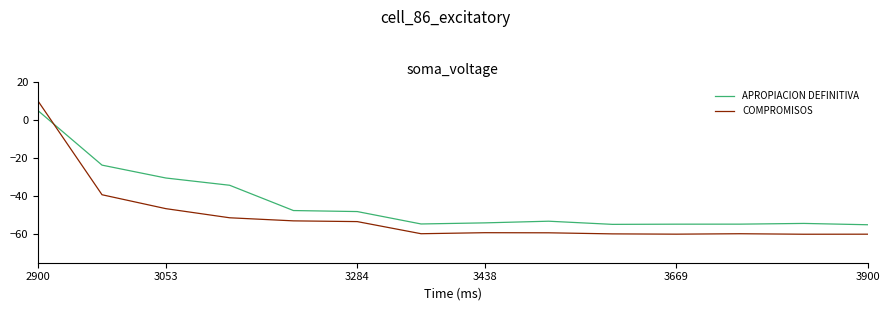

Rank the series by their maximum value, from lowest to highest.

APROPIACION DEFINITIVA, COMPROMISOS